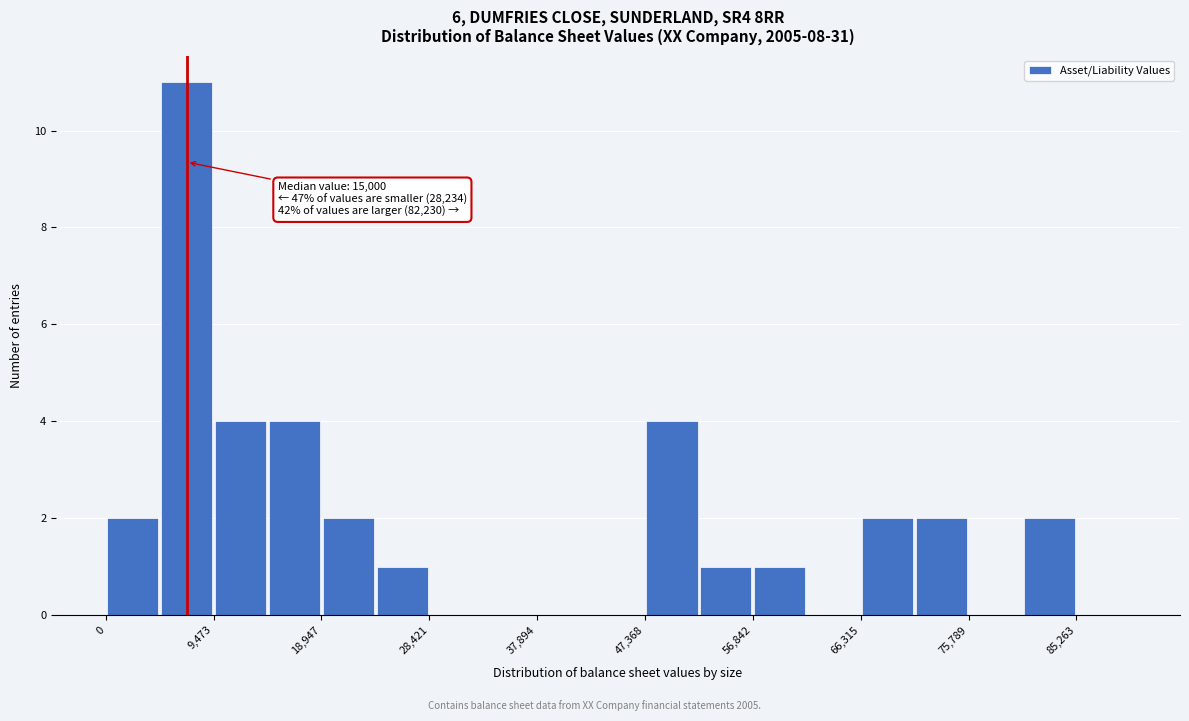

Over which range of the x-axis is the bar tallest?

5000 to 9000